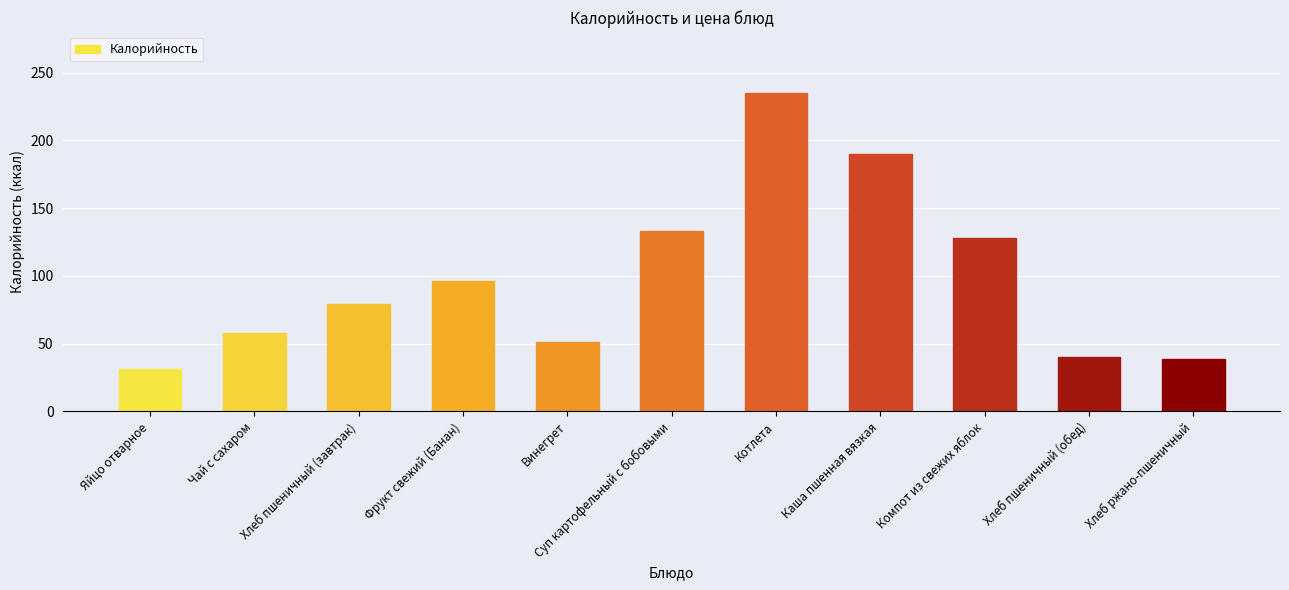

What is the difference between the second highest and minimum values?

159.4